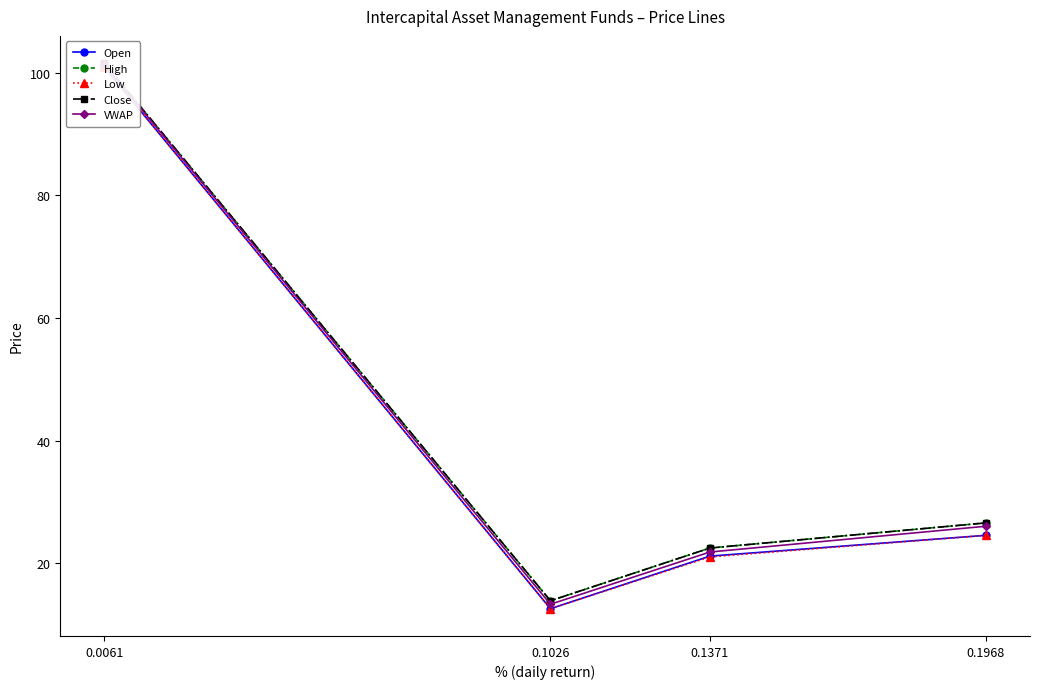

How many categories are shown in the chart?

4